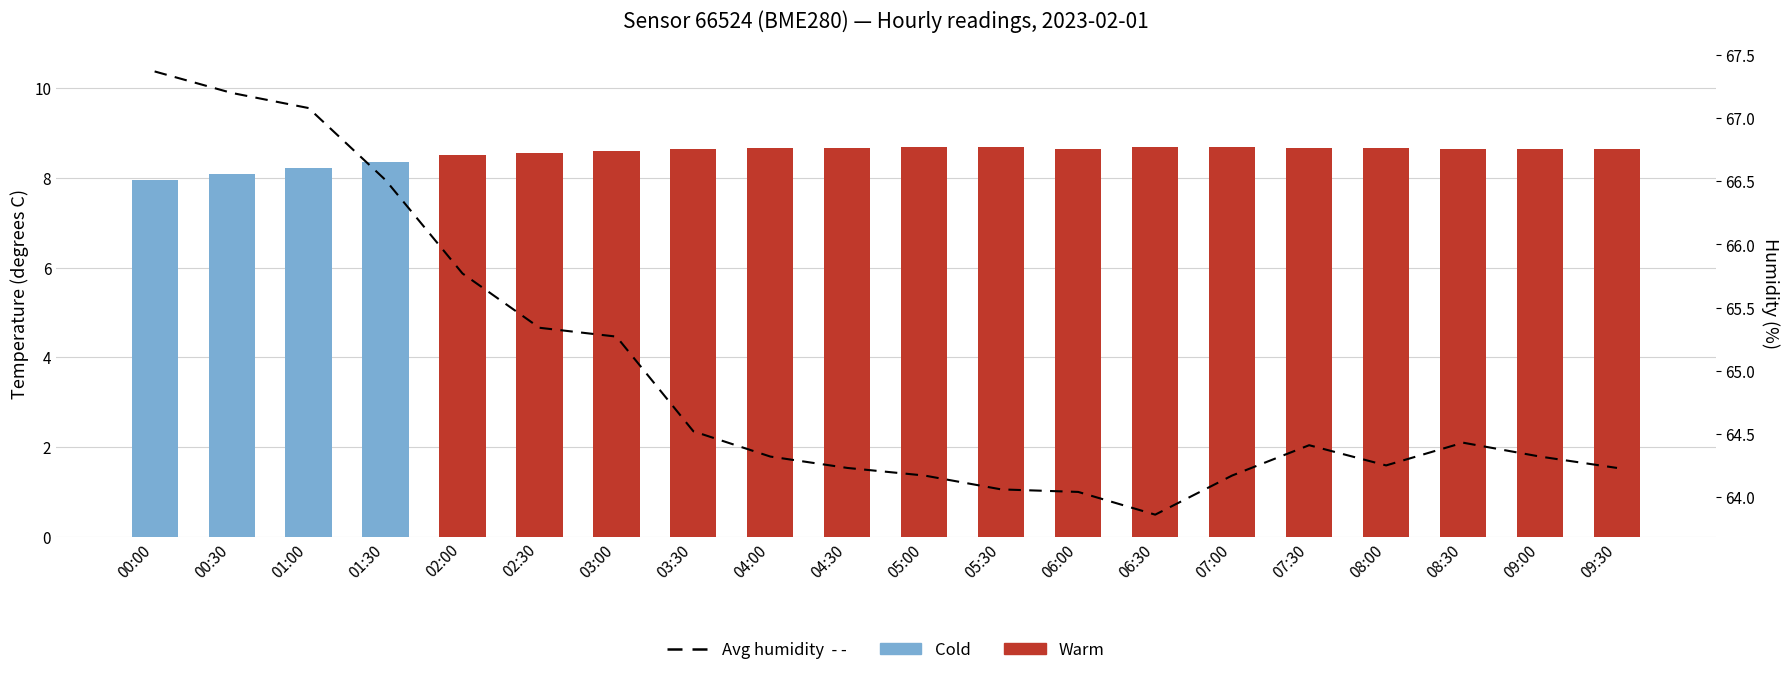

The Monthly average humidity series shows 99.3 at 07:30. True or false?

False